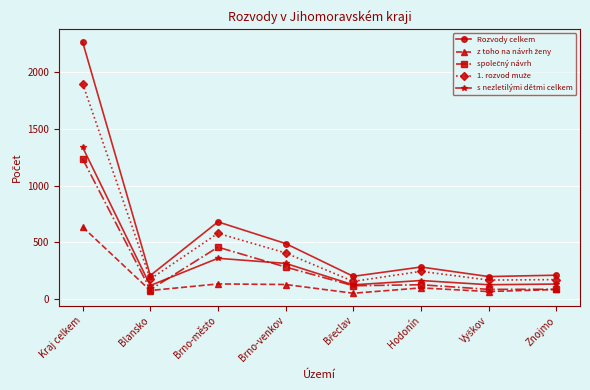

What is the smallest value displayed?

51